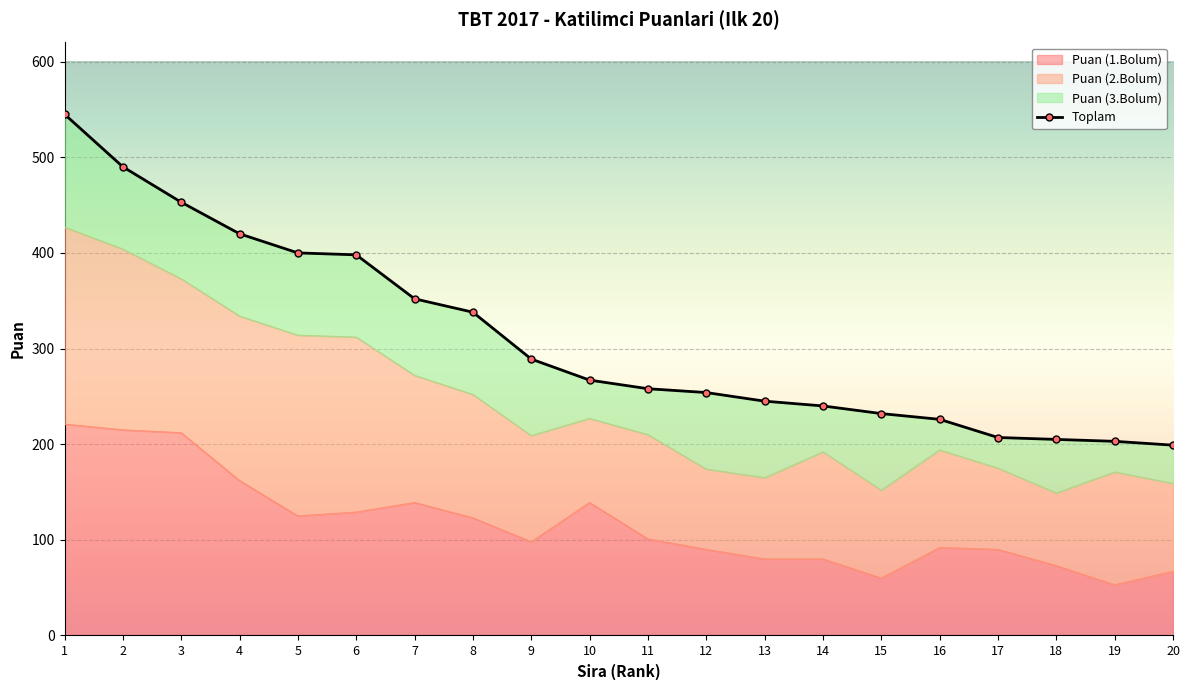

What is the sum of all values?

6221